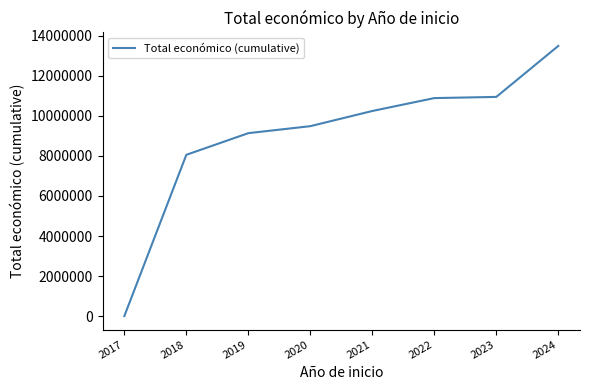

Is this an area chart (filled region under the line)?

No